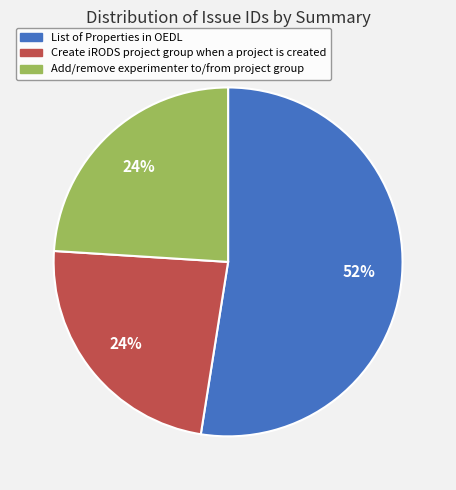

How many segments does this pie chart have?

3